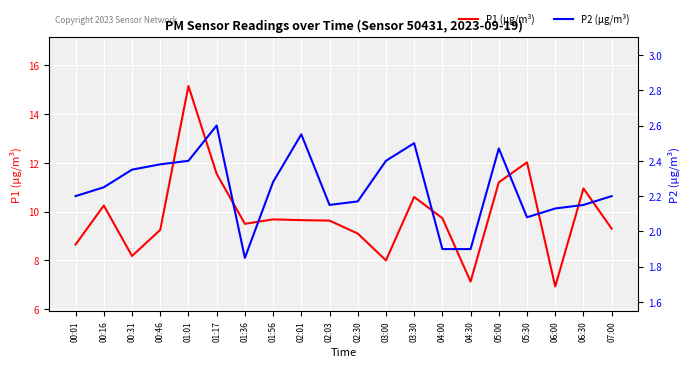

At which category does the chart reach its peak across all series?

01:01